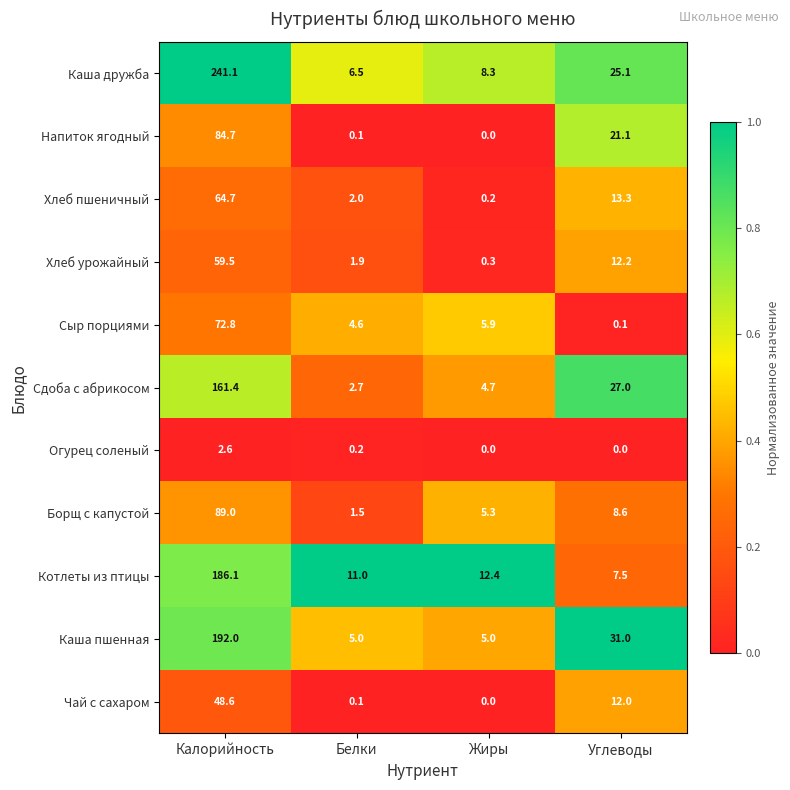

What is the difference between the Котлеты из птицы values at Углеводы and Жиры?

4.9